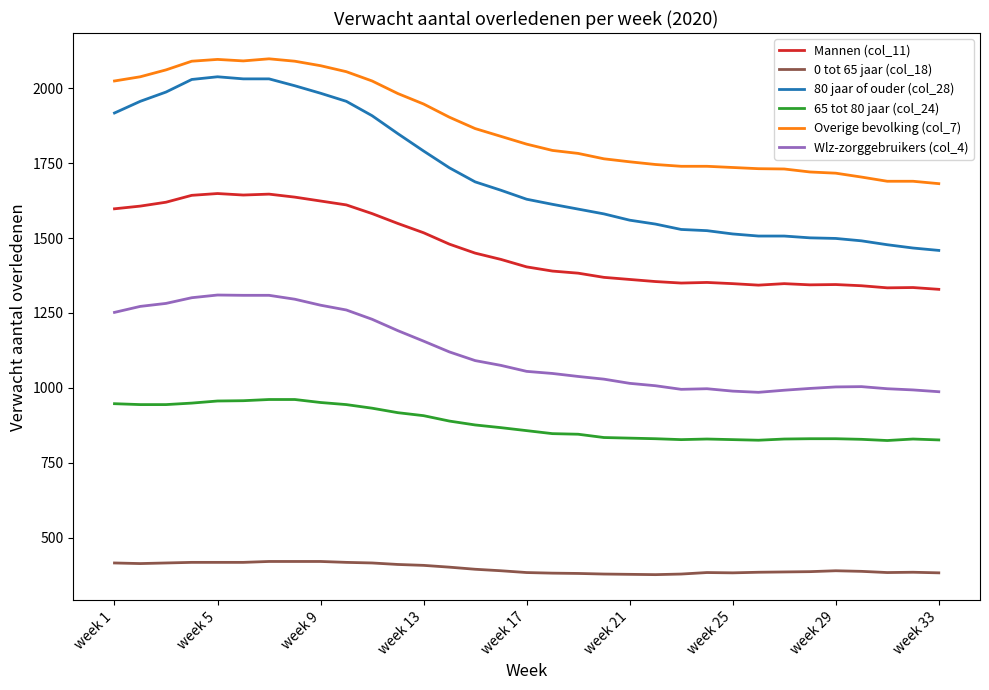

True or false: Mannen (col_11) has more than 0 interior local peaks.

True